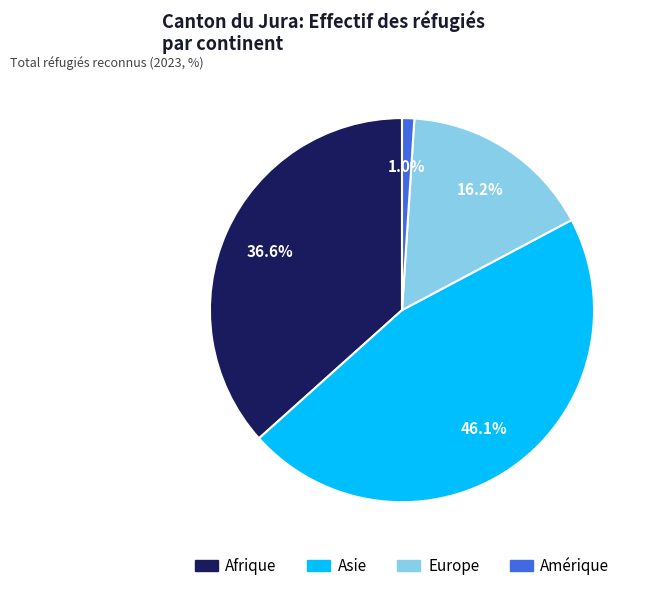

Does Asie account for over 50% of the chart?

No